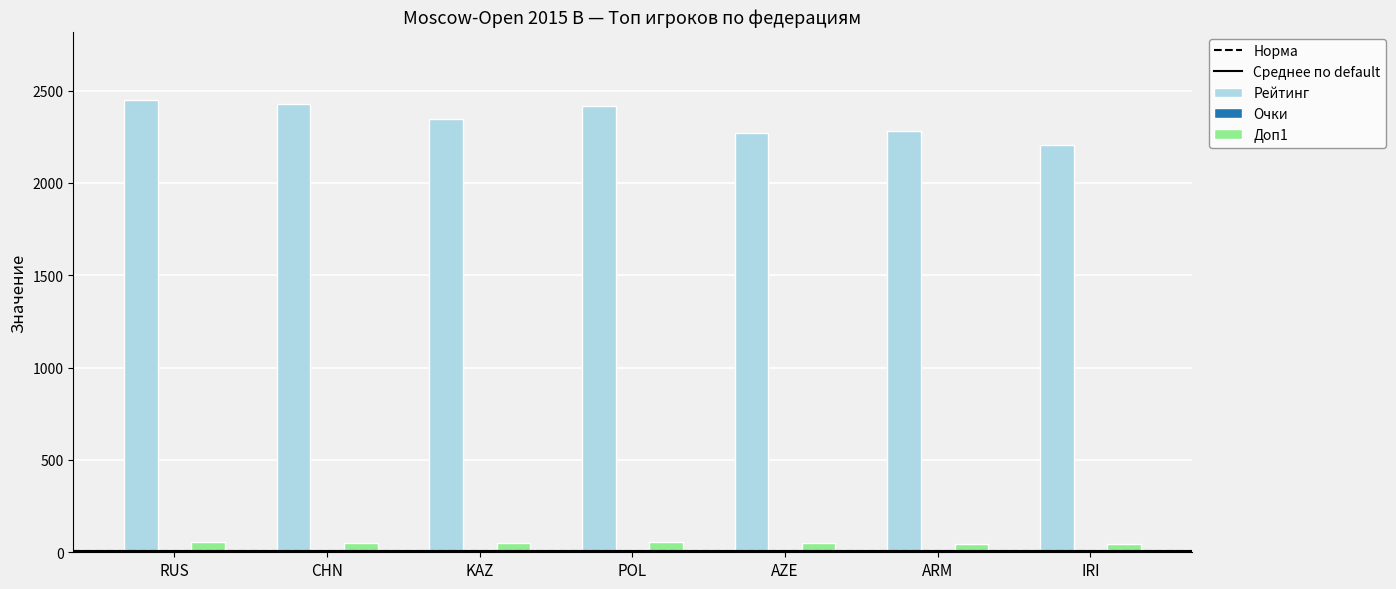

Are the bars horizontal?

No